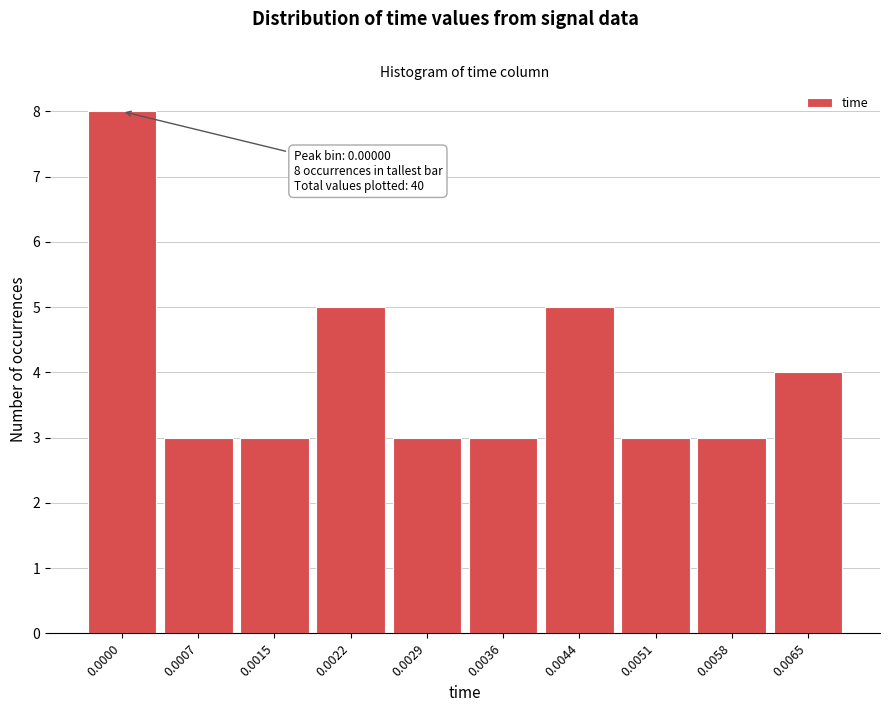

Reading left to right, what are all the values shown in this chart?

8	3	3	5	3	3	5	3	3	4